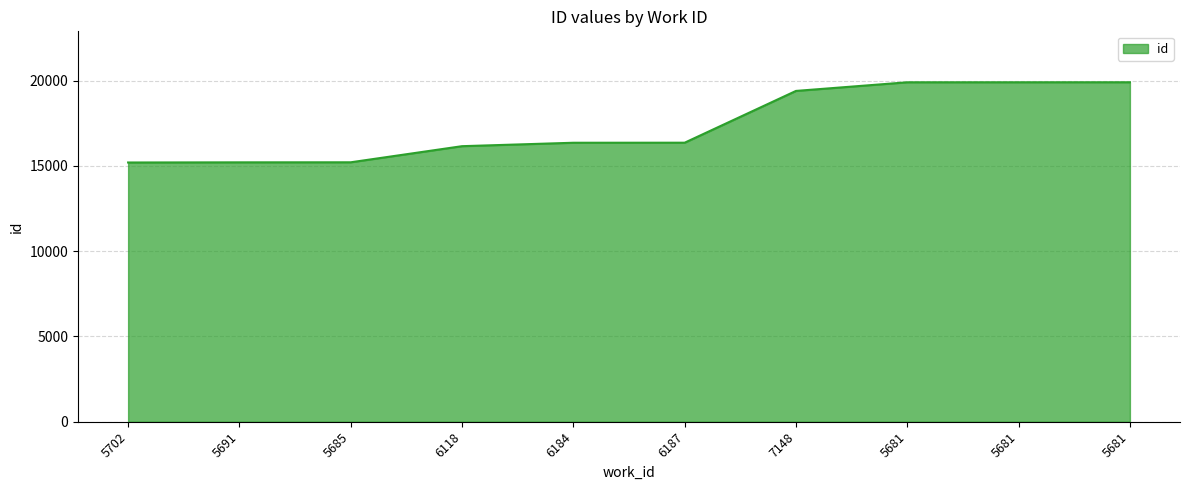

What is the minimum value shown in the chart?

15204